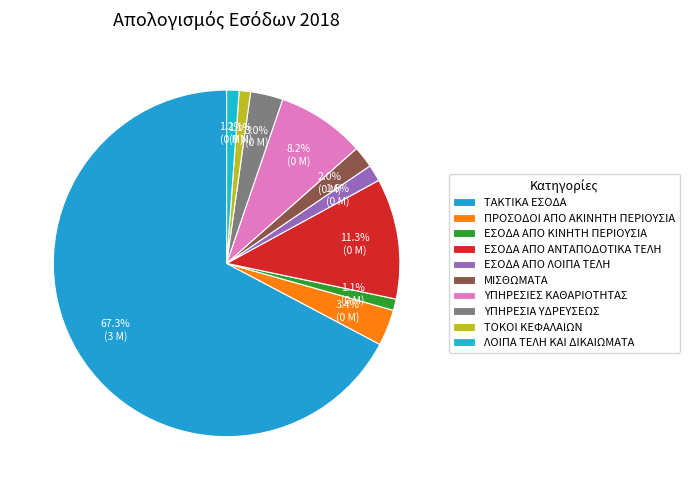

To the nearest percent, what portion does ΕΣΟΔΑ ΑΠΟ ΛΟΙΠΑ ΤΕΛΗ represent?

2%